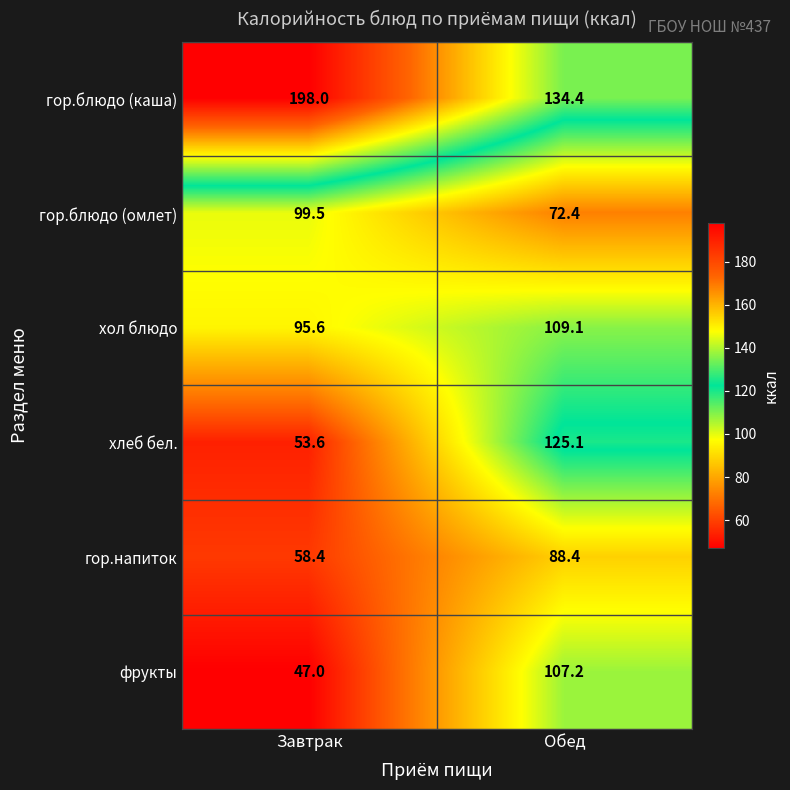

At which label does фрукты first exceed 107?

Обед